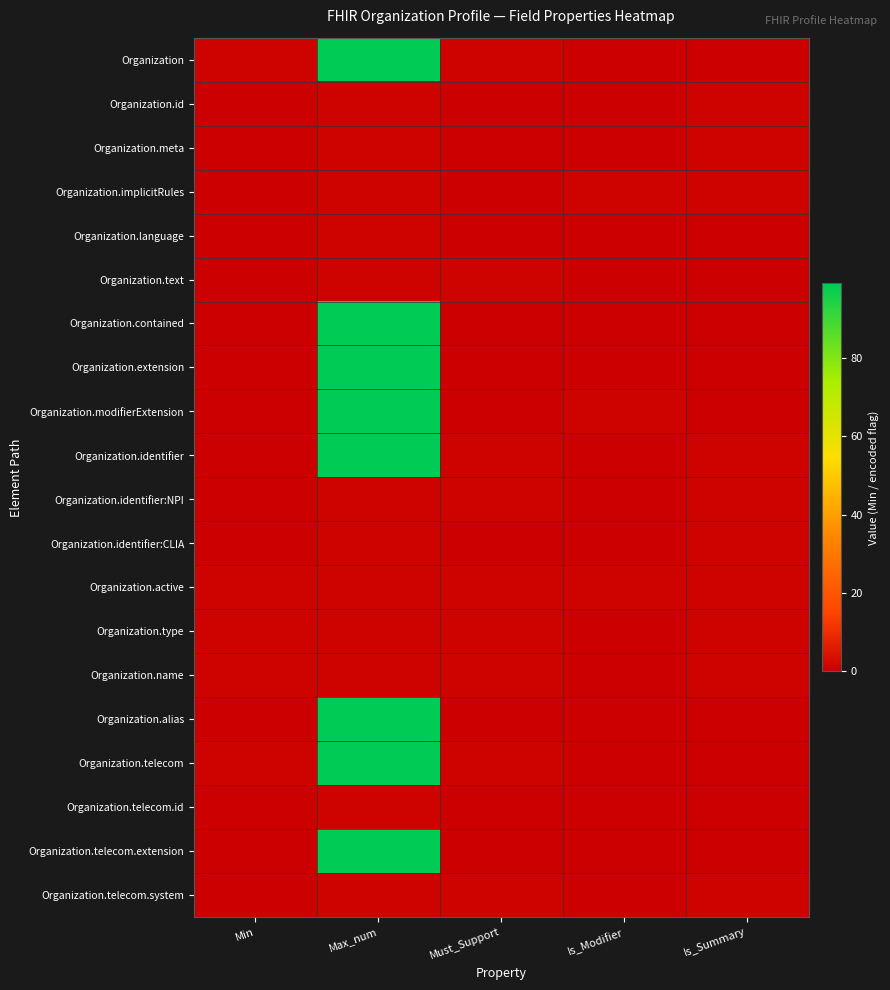

Which series has the widest spread of values?

Organization